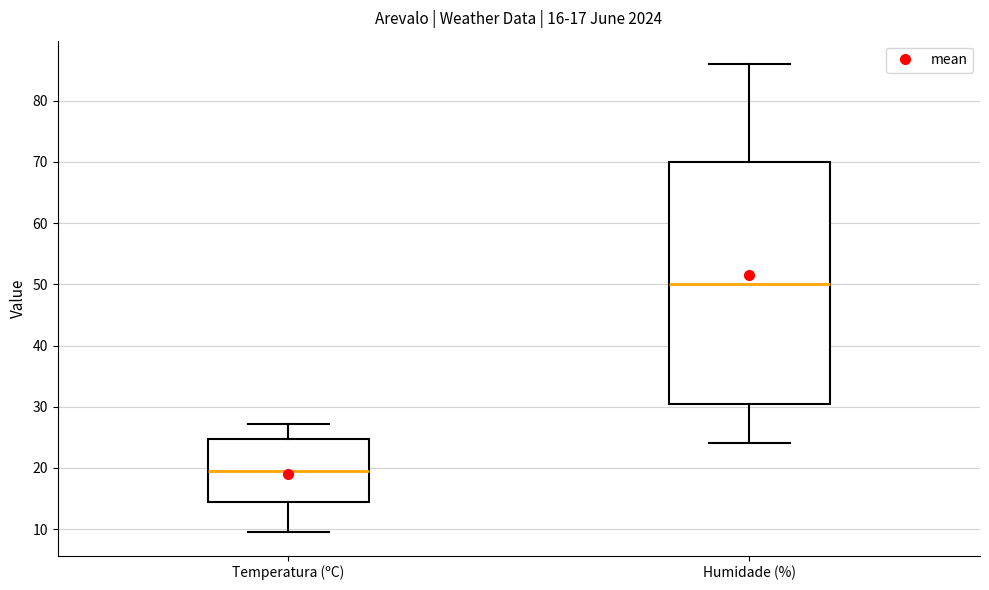

Which box's median line is the highest?

Humidade (%)